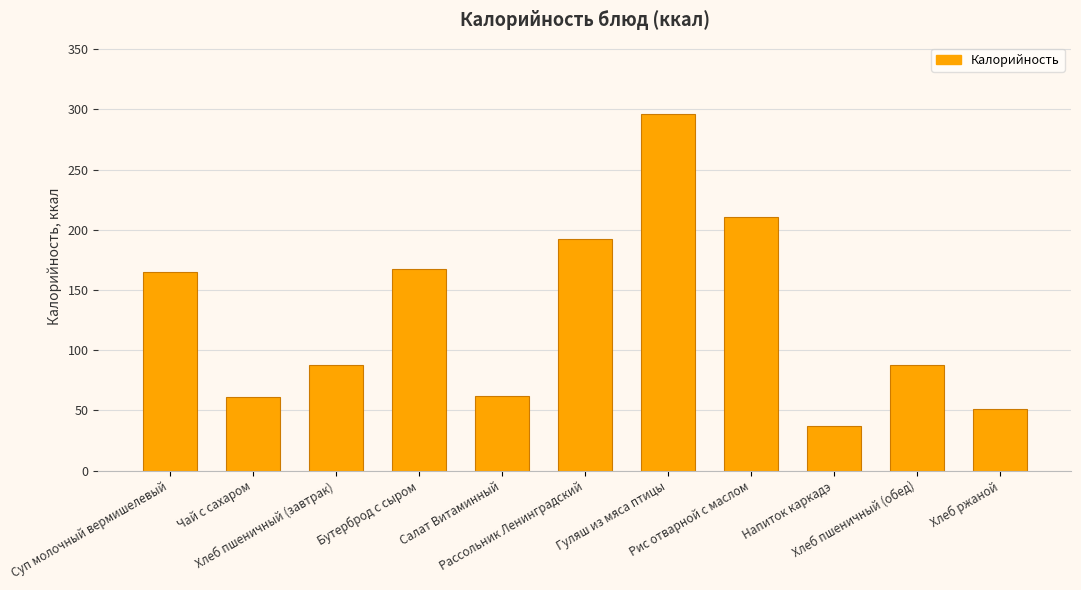

Is it true that the value at Бутерброд с сыром is 167.3?

True